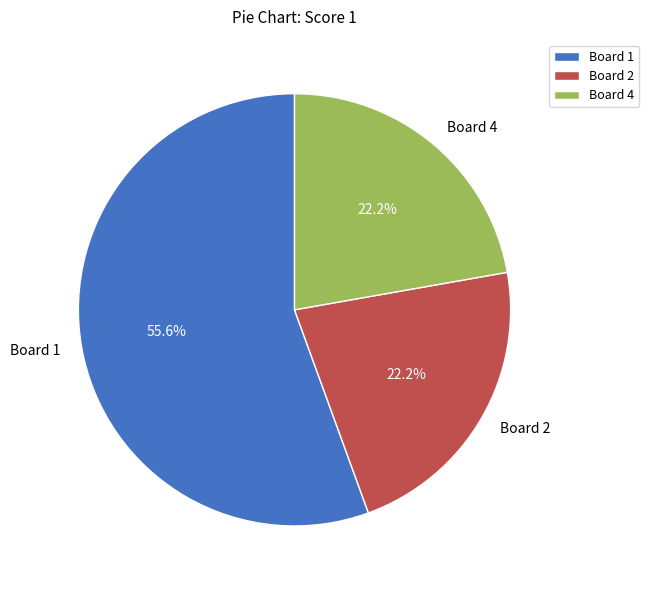

How much of the chart is everything except Board 4?

77.8%